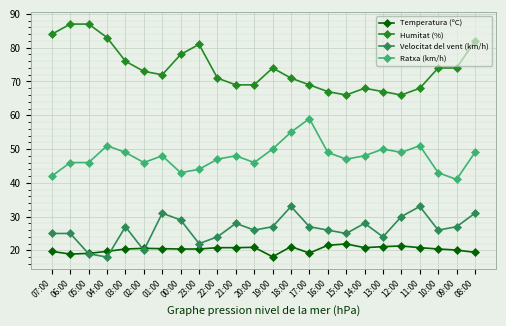

At 17:00, list the series in order from smallest to largest.

Temperatura (ºC), Velocitat del vent (km/h), Ratxa (km/h), Humitat (%)